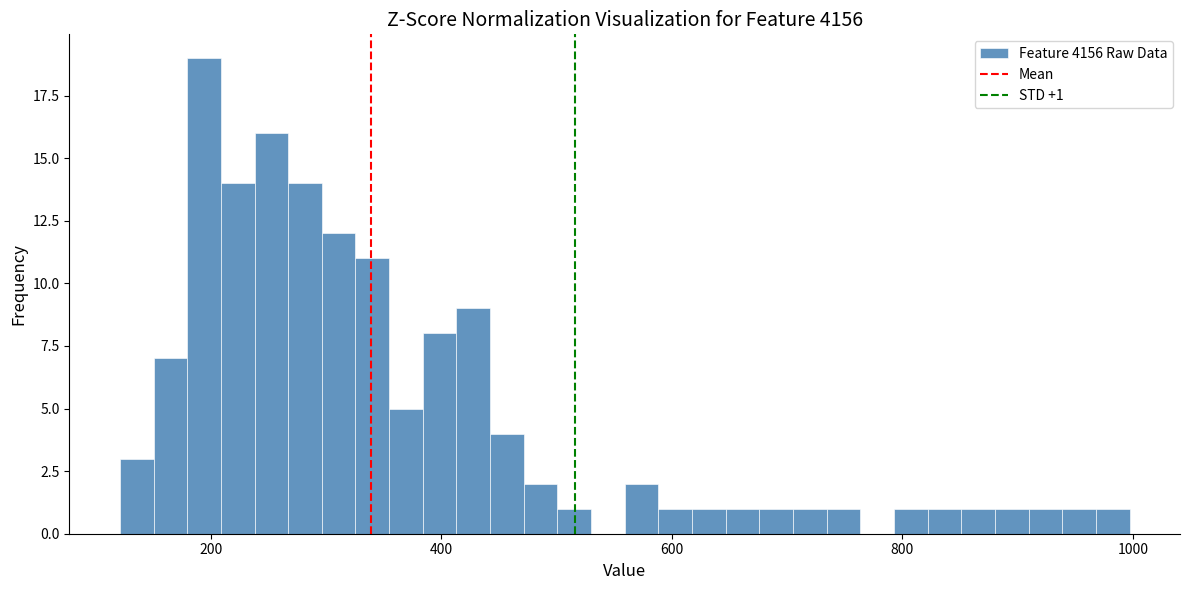

Around what value on the x-axis is the tallest bar? Give the approximate position of its centre, as read against the axis.

200